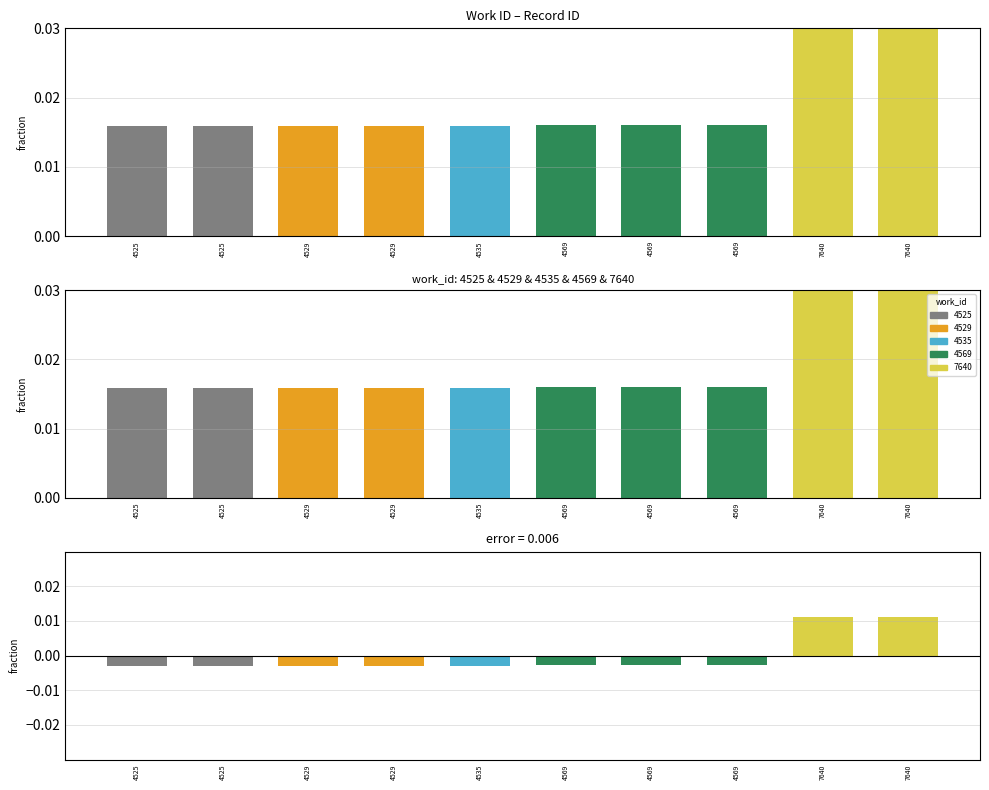

Which series has the largest total across all categories?

id